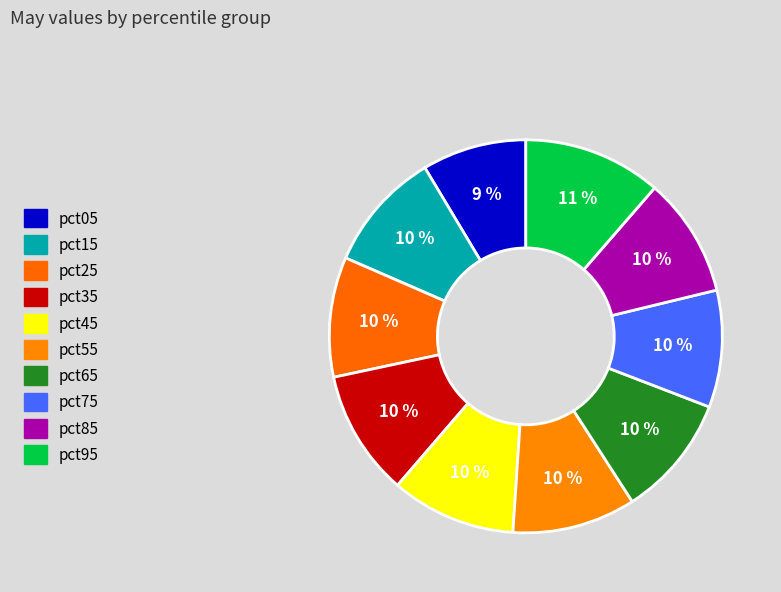

Is the sum of pct85 and pct05 greater than half?

No